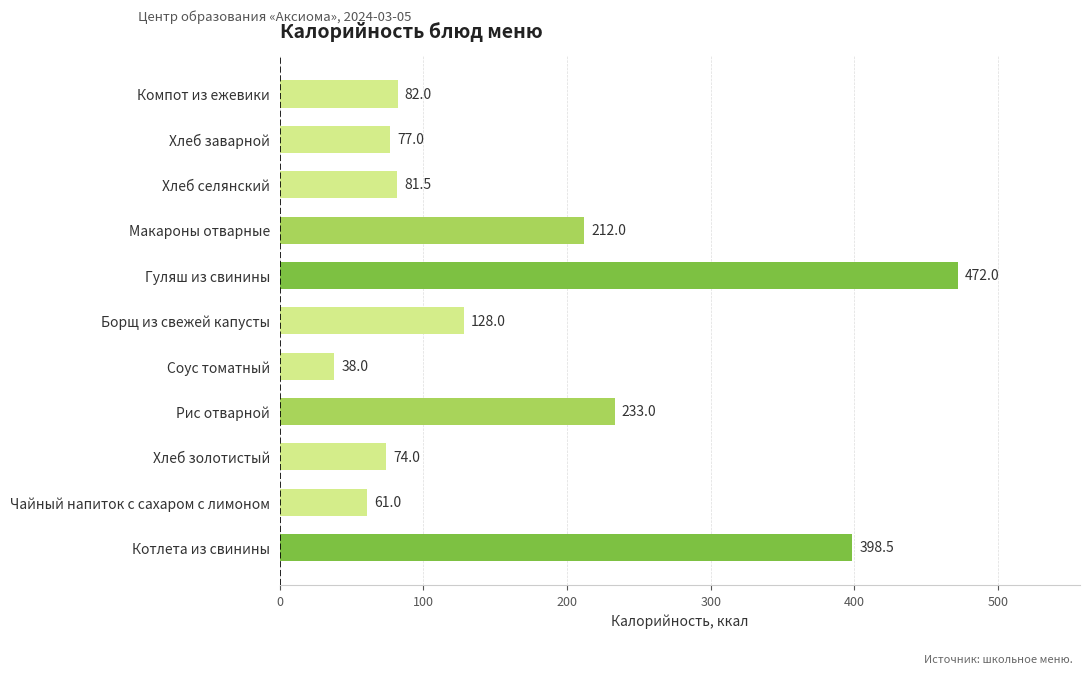

What is the sum of the values at Чайный напиток с сахаром с лимоном and Хлеб селянский?

142.5